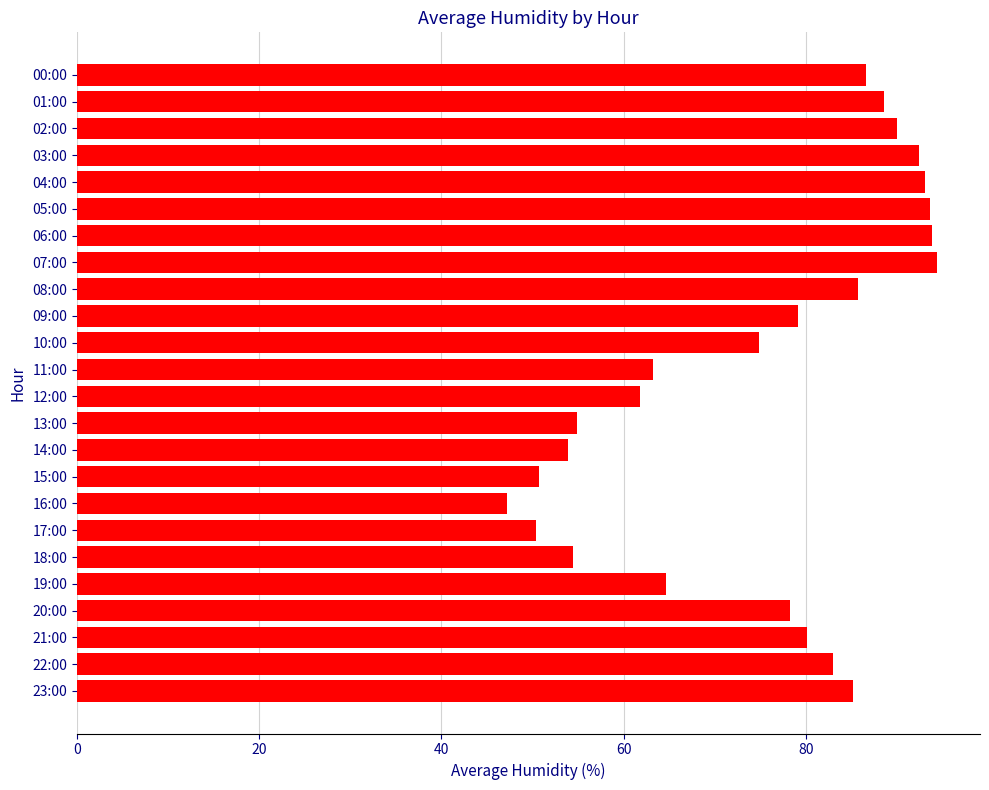

What is the approximate value at 14:00?

53.9